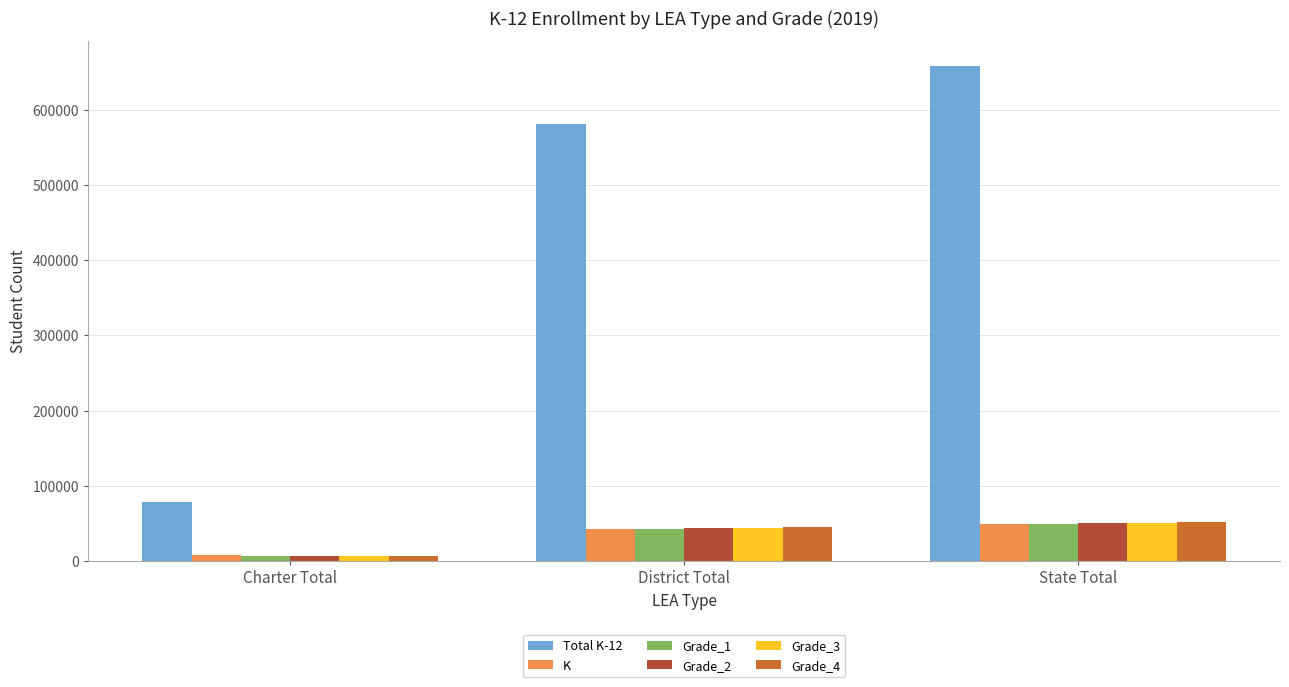

Reading left to right, extract all data points from this chart.

Total K-12: 78300	580652	658952
K: 7197	41884	49081
Grade_1: 7034	42047	49081
Grade_2: 7016	43309	50325
Grade_3: 6895	44048	50943
Grade_4: 6873	45288	52161